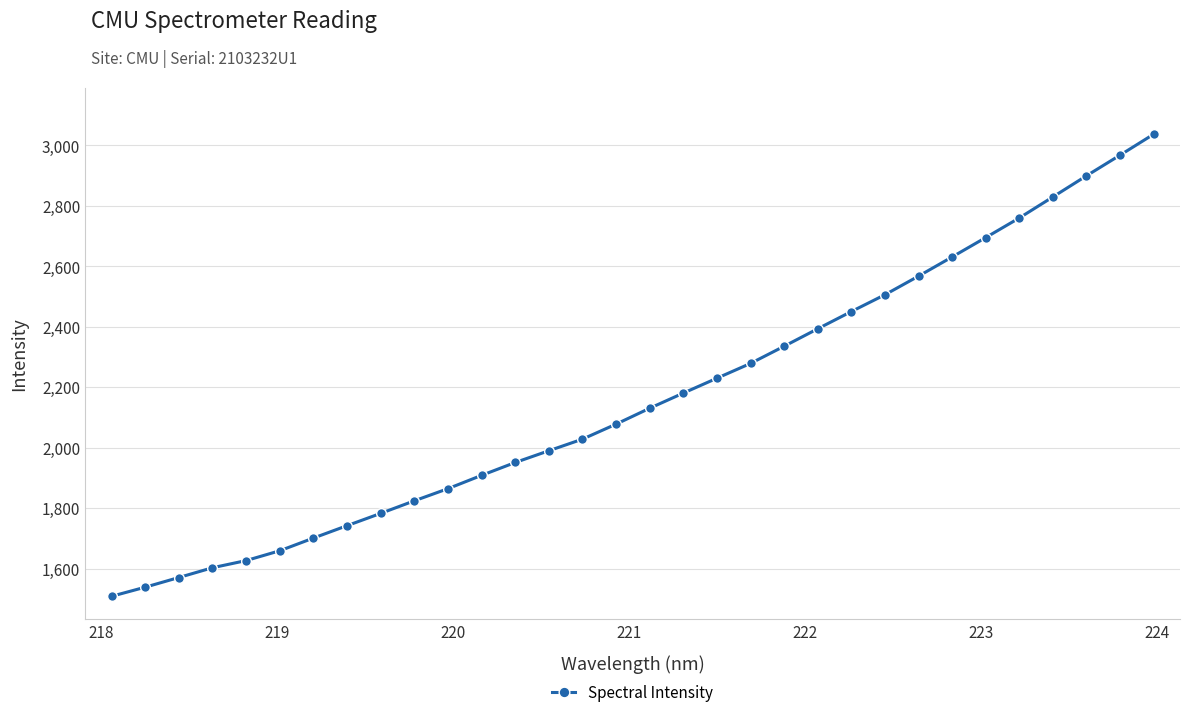

What is the minimum value shown in the chart?

1508.2